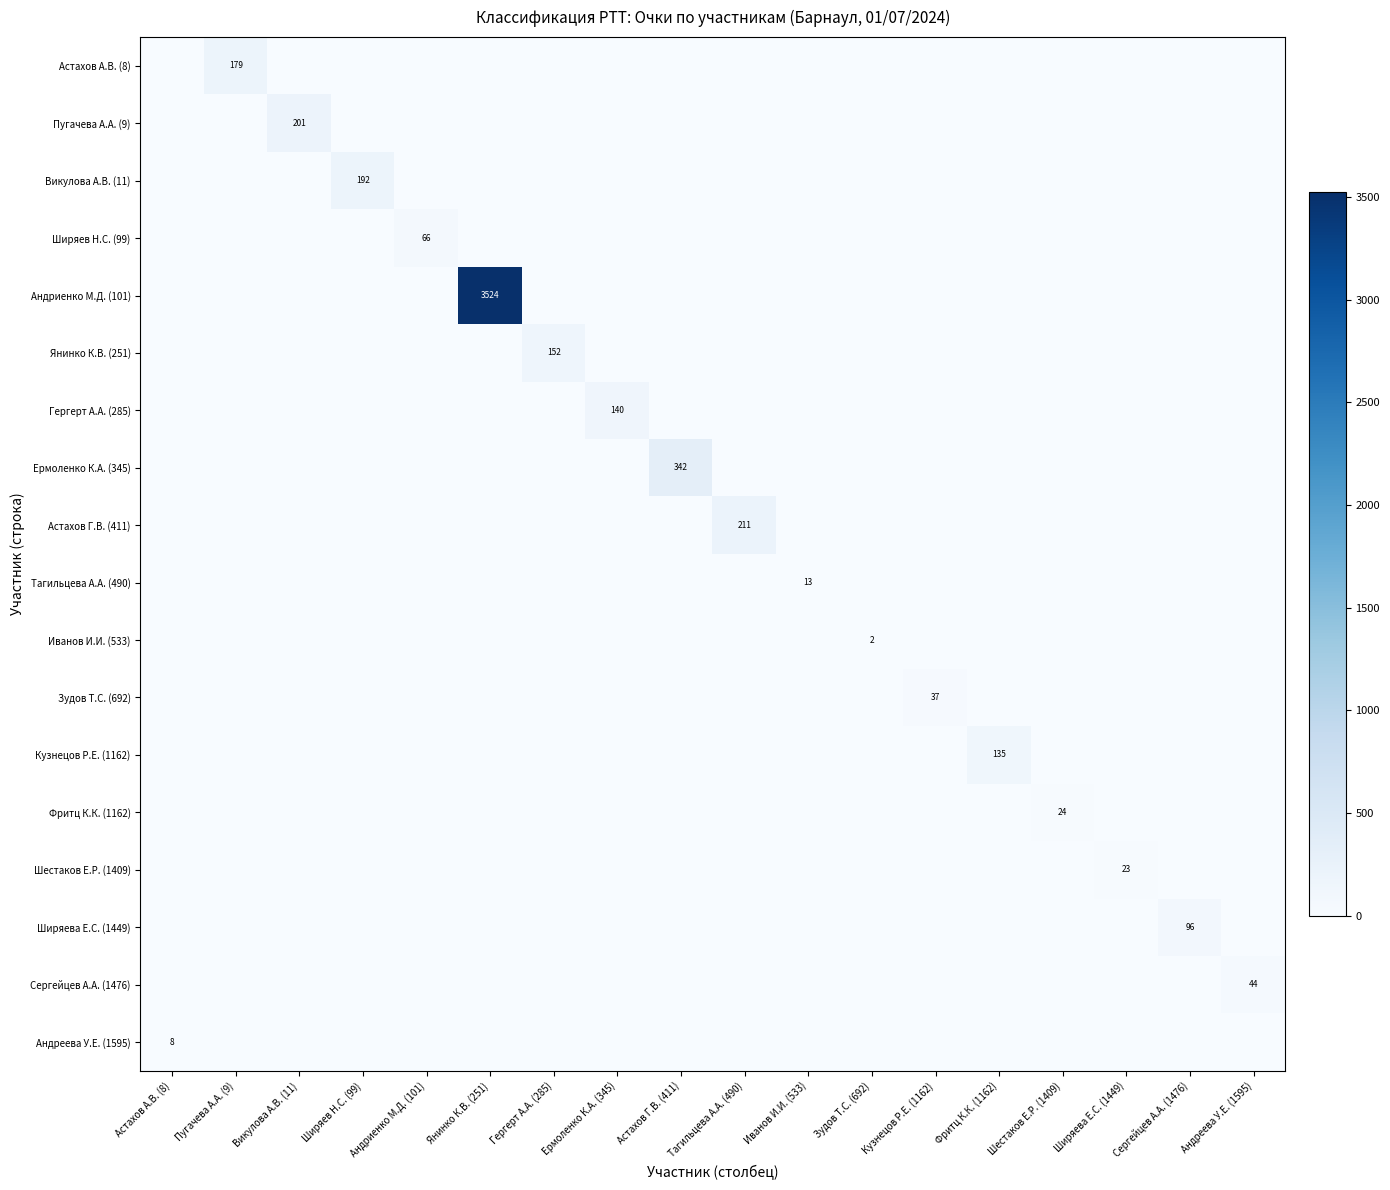

At which category does the chart reach its minimum across all series?

Астахов А.В. (8)